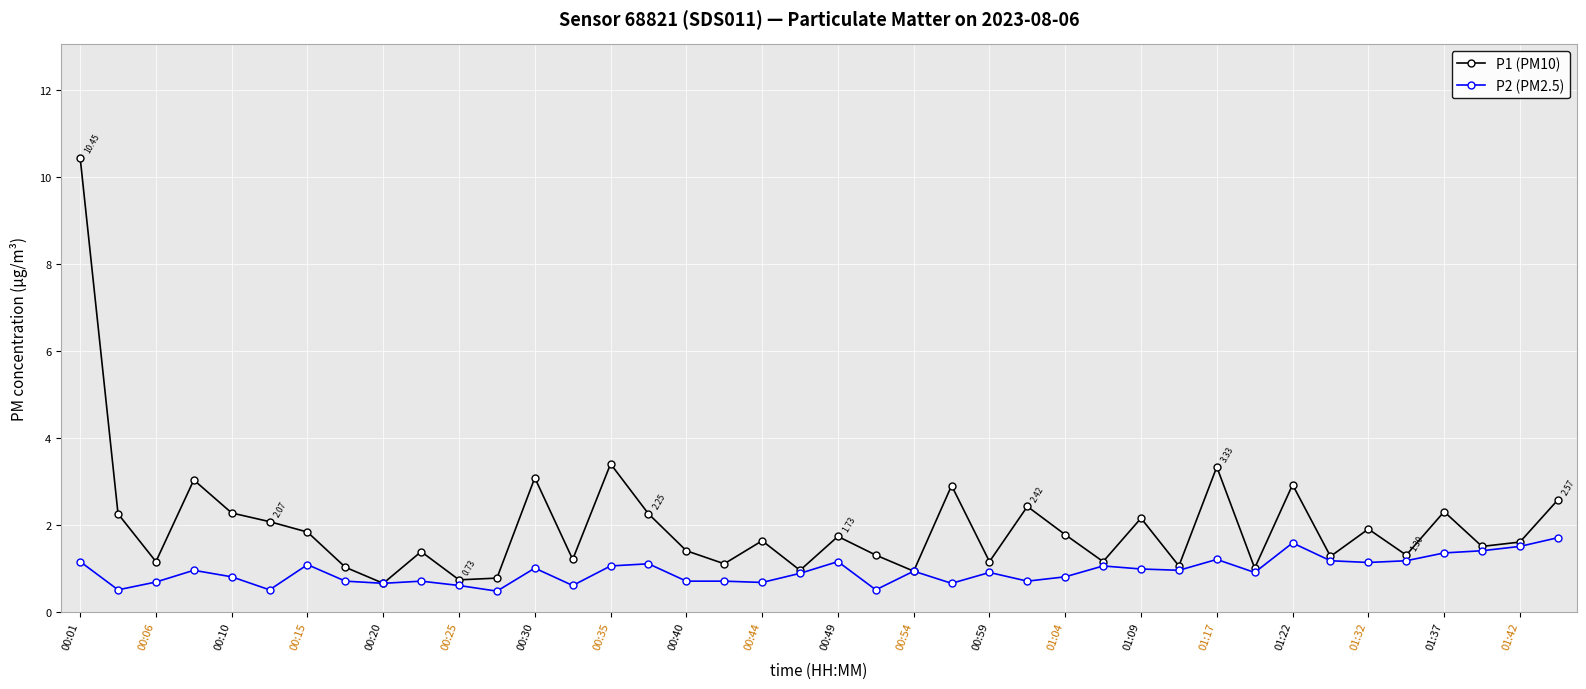

Which series has the largest range (max minus min)?

P1 (PM10)